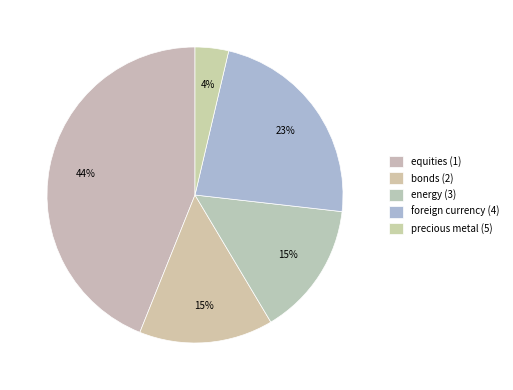

What is the largest slice in the pie chart?

equities (1)